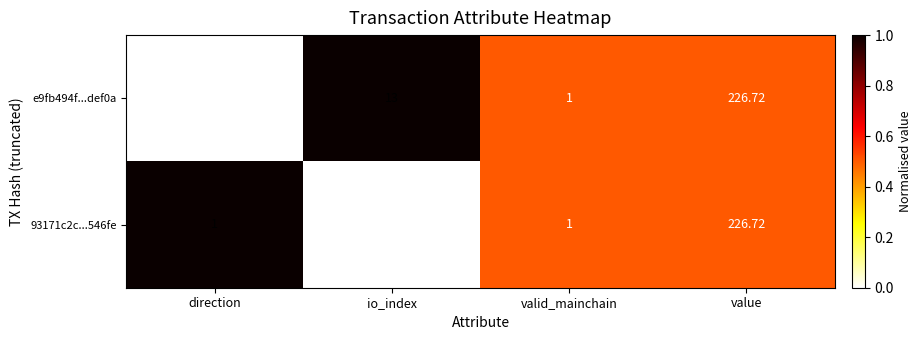

Count the number of data series in this chart.

2